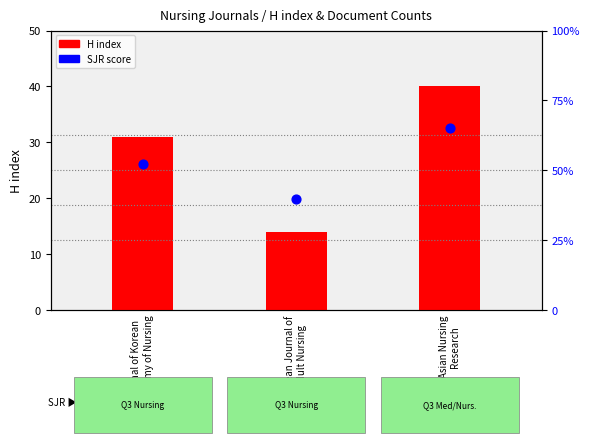

Which series reaches the minimum Y coordinate?

SJR score